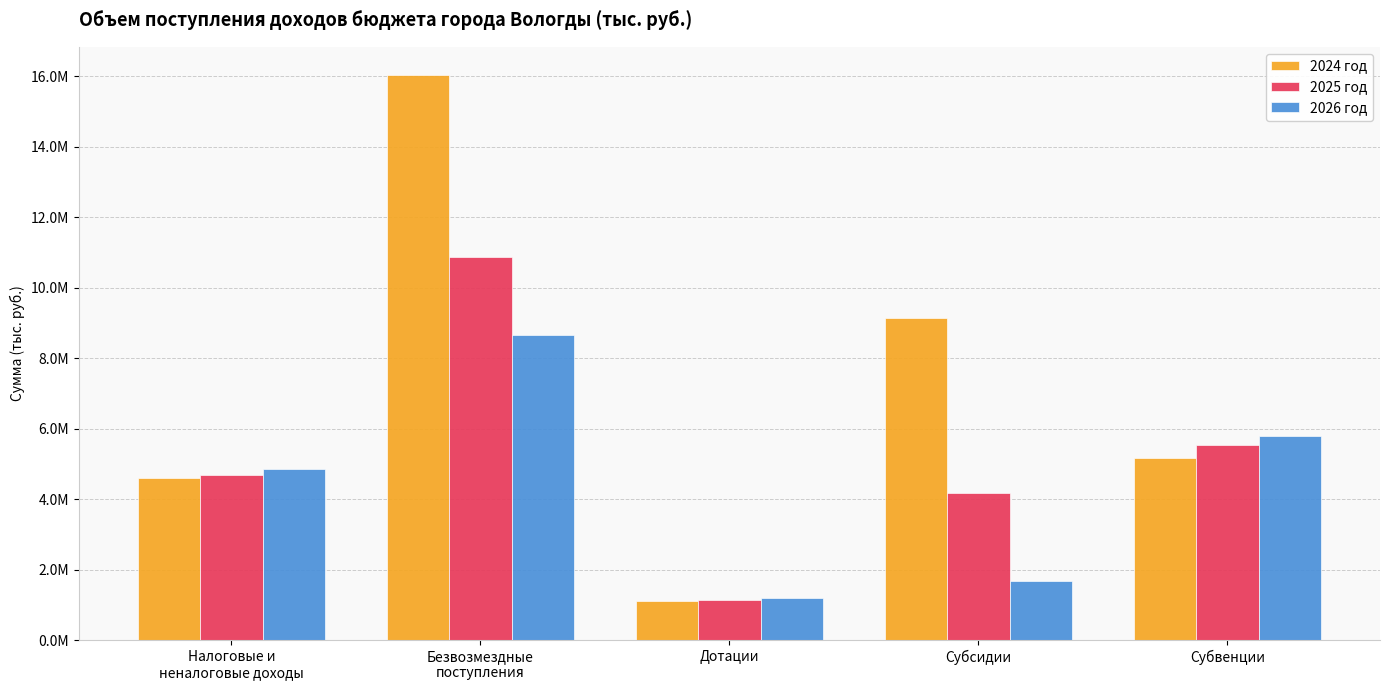

Does the chart contain any negative values?

No